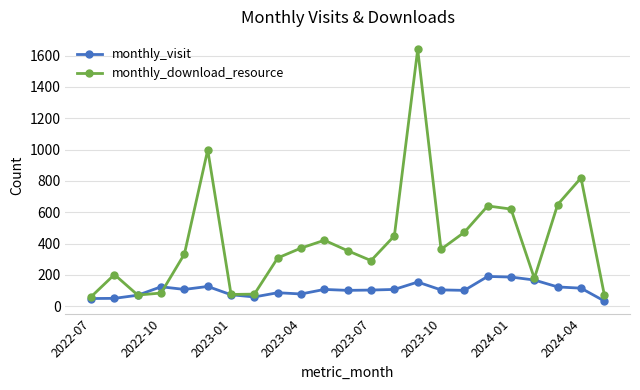

How many interior local valleys does the monthly_download_resource series have?

5